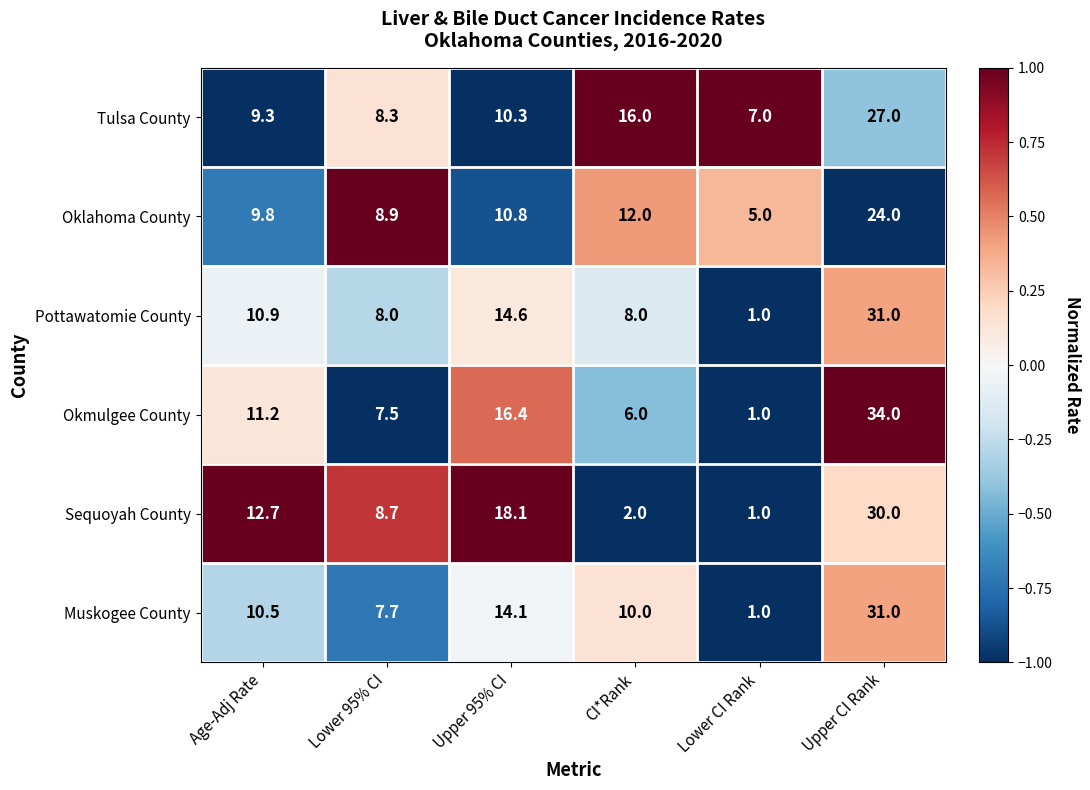

Which series has the largest total across all categories?

Tulsa County